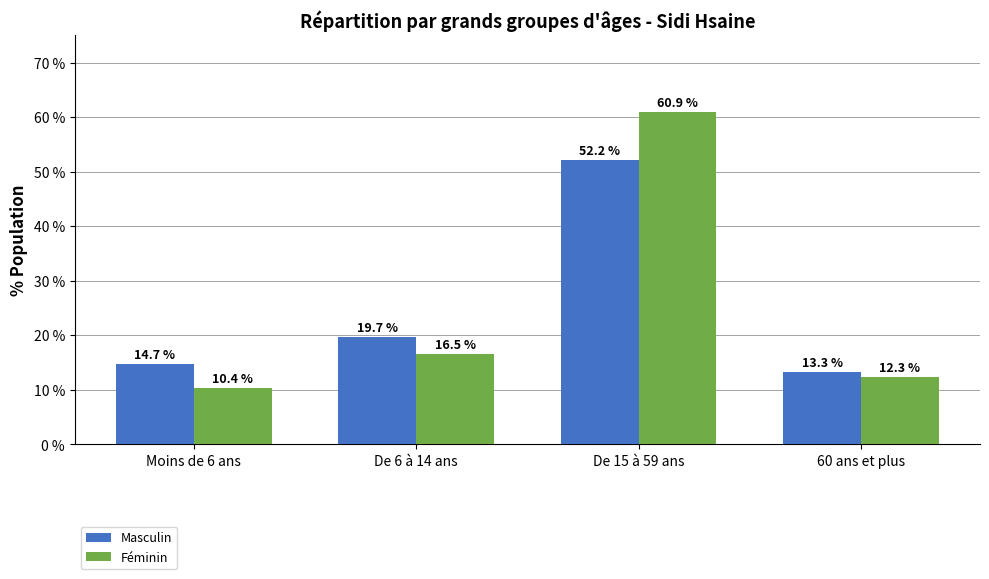

What is the minimum value shown in the chart?

10.4